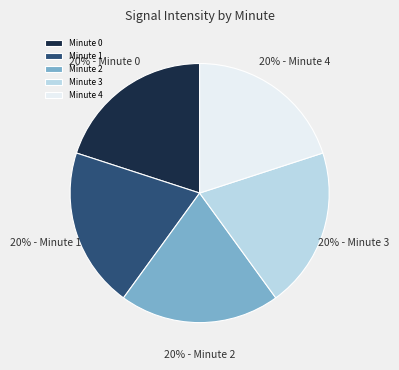

Combined, do Minute 4 and Minute 2 account for over 50%?

No